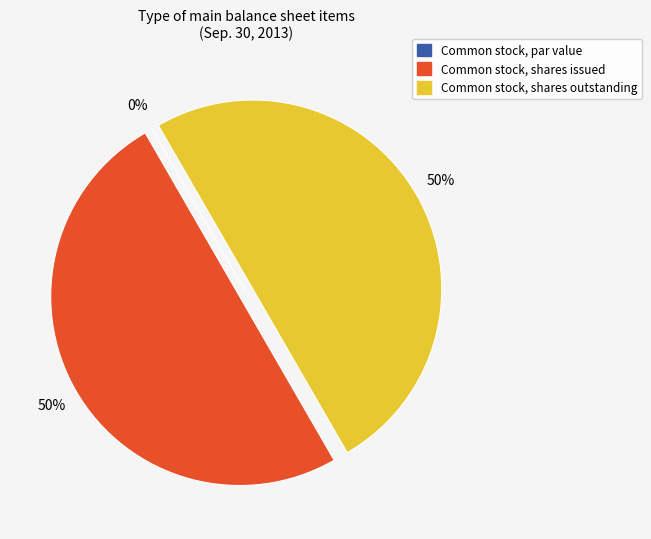

Rank the categories by value from lowest to highest.

Common stock, par value, Common stock, shares issued, Common stock, shares outstanding